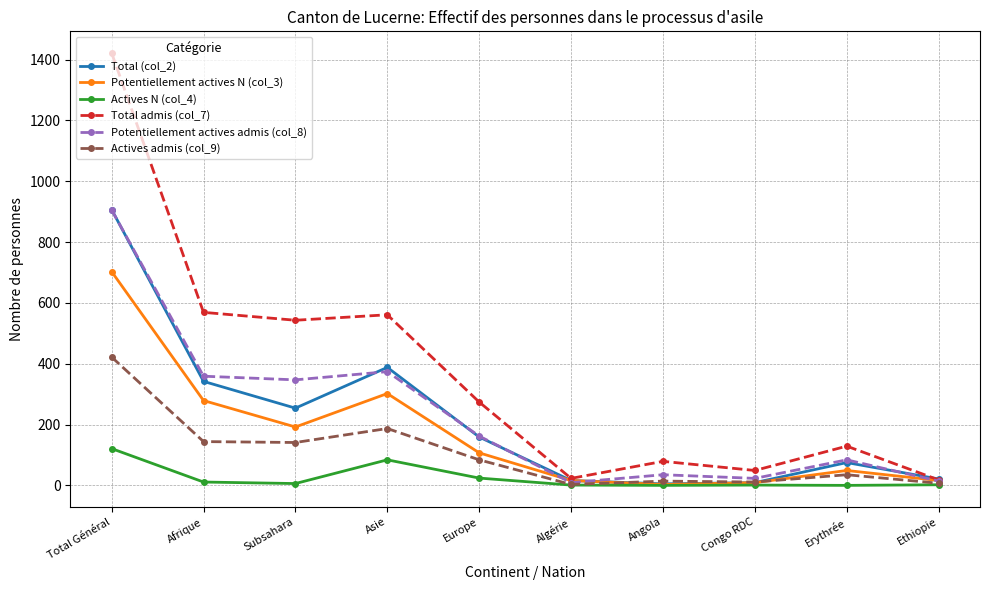

Is this an area chart (filled region under the line)?

No